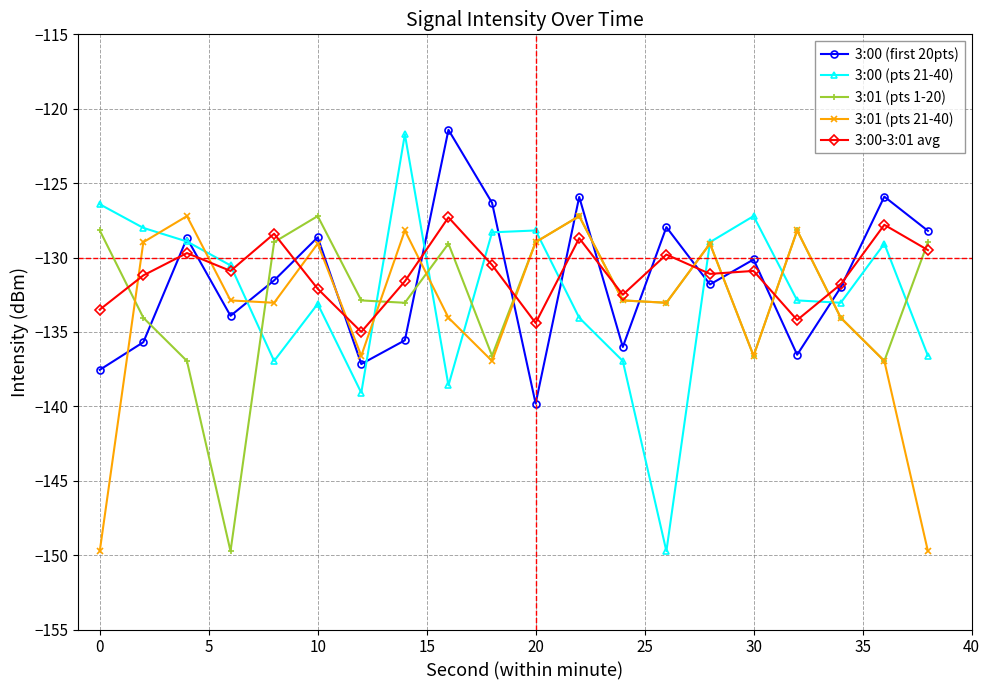

Which series has the widest spread of values?

3:00 (pts 21-40)